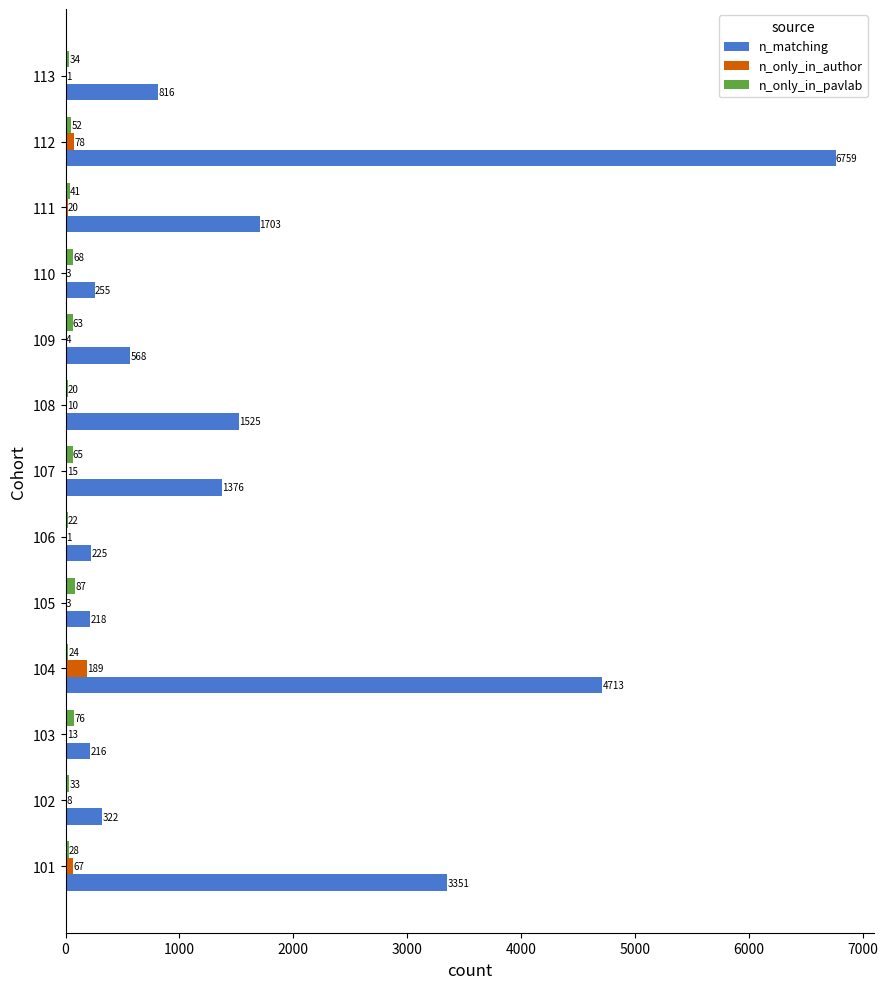

Which series has the largest total across all categories?

n_matching